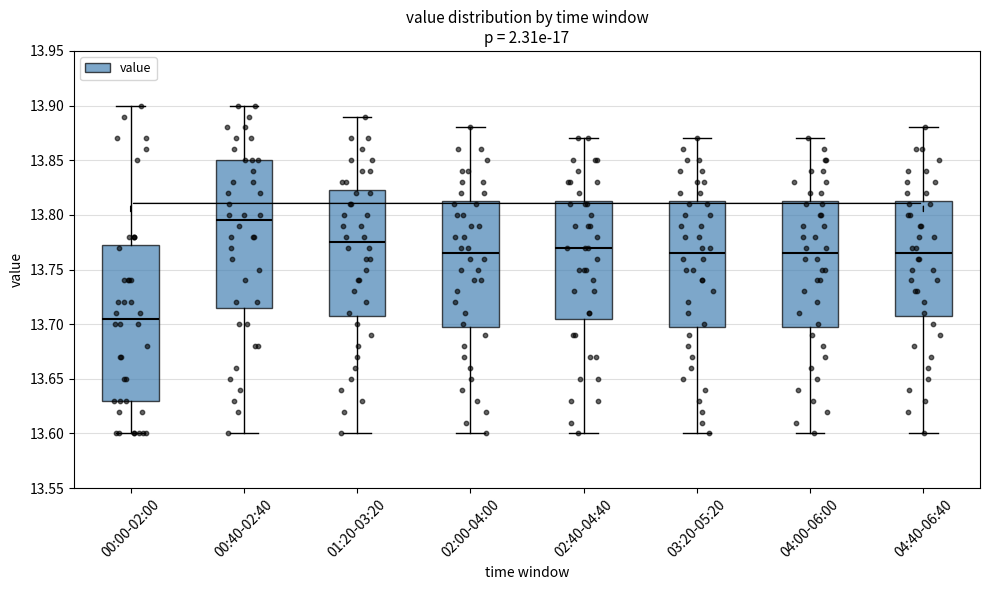

Which box is the tallest, from its lower edge to its upper edge?

00:00-02:00